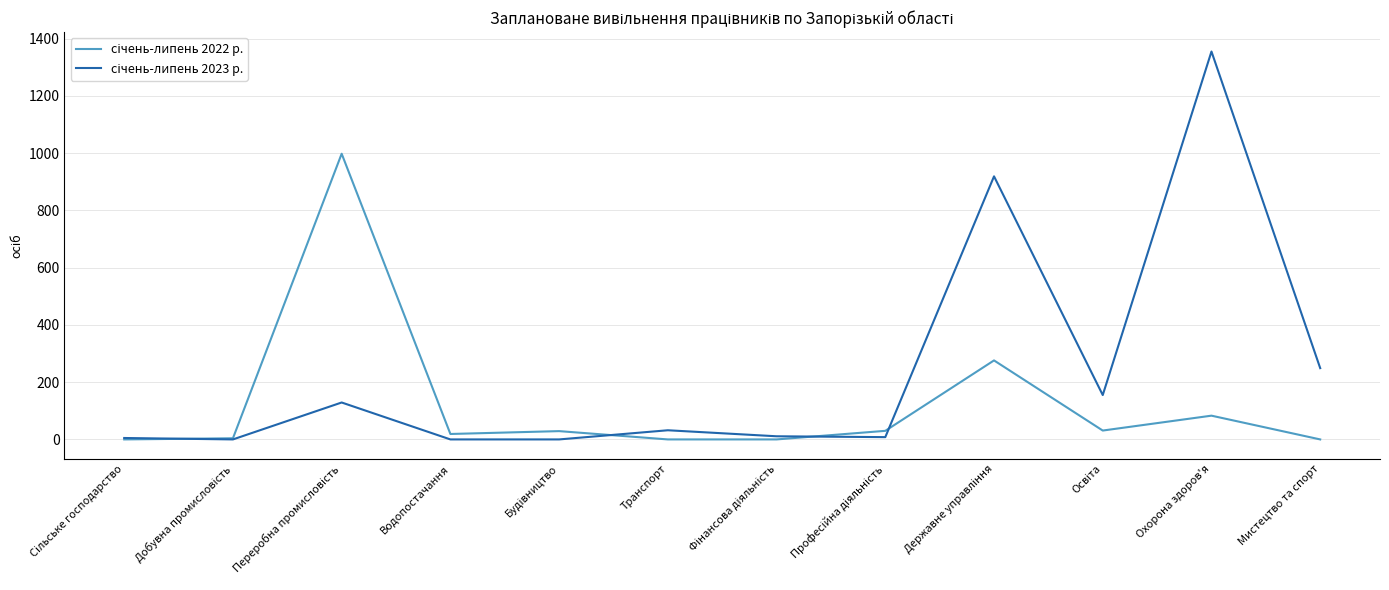

At which category is the sum across all series the highest?

Охорона здоров'я